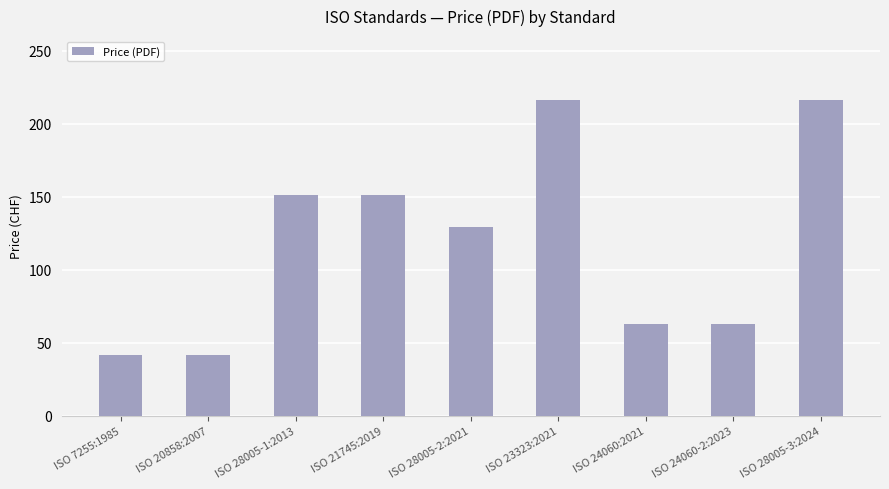

What is the change in value from ISO 7255:1985 to ISO 24060:2021?

+21